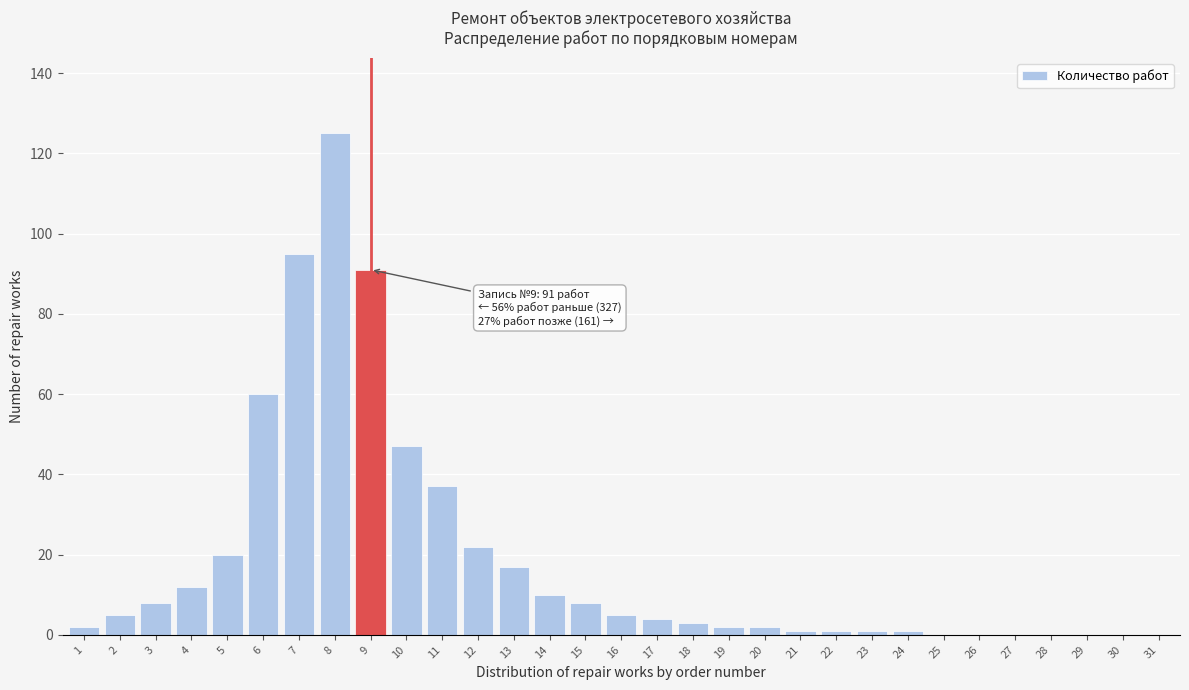

At which label is the value closest to 62?

6